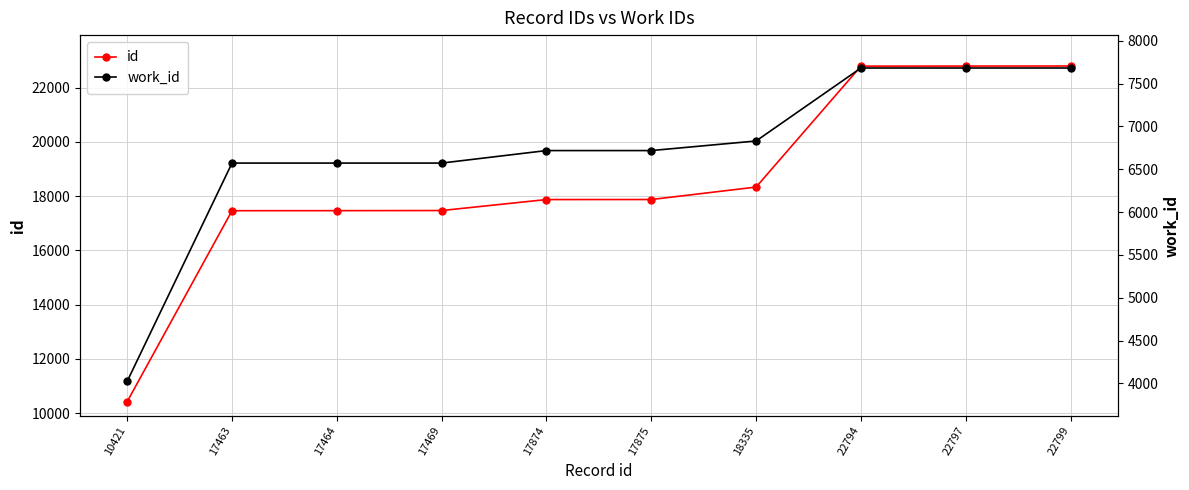

Where is work_id nearest to the value 5853?

17463